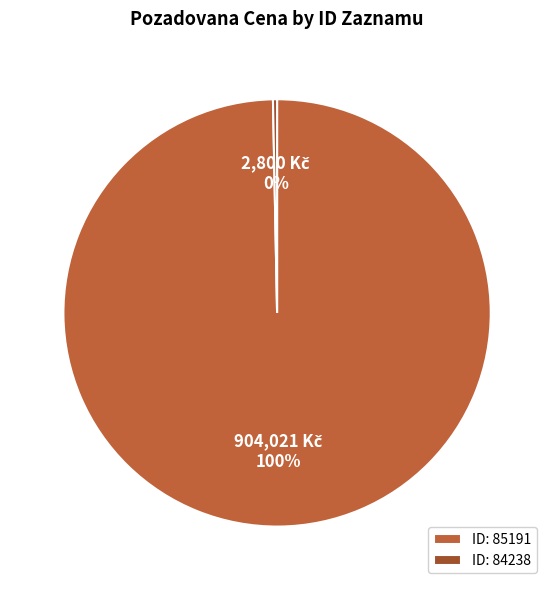

Count the number of slices in the pie.

2